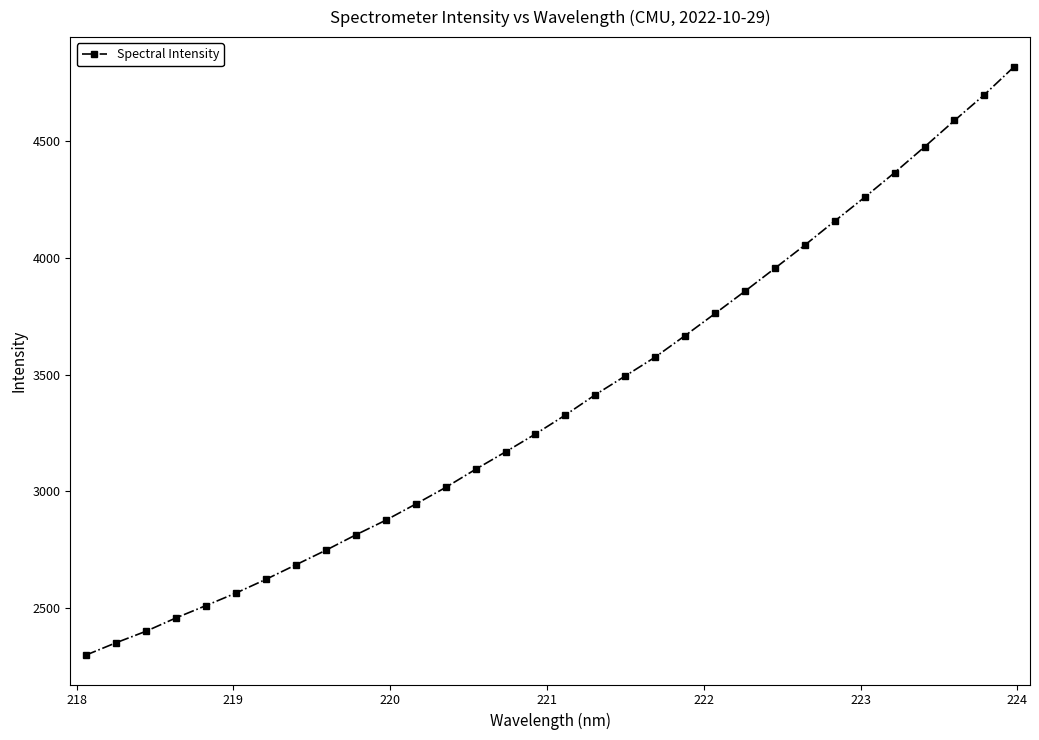

How many data points are less than 3327?

16